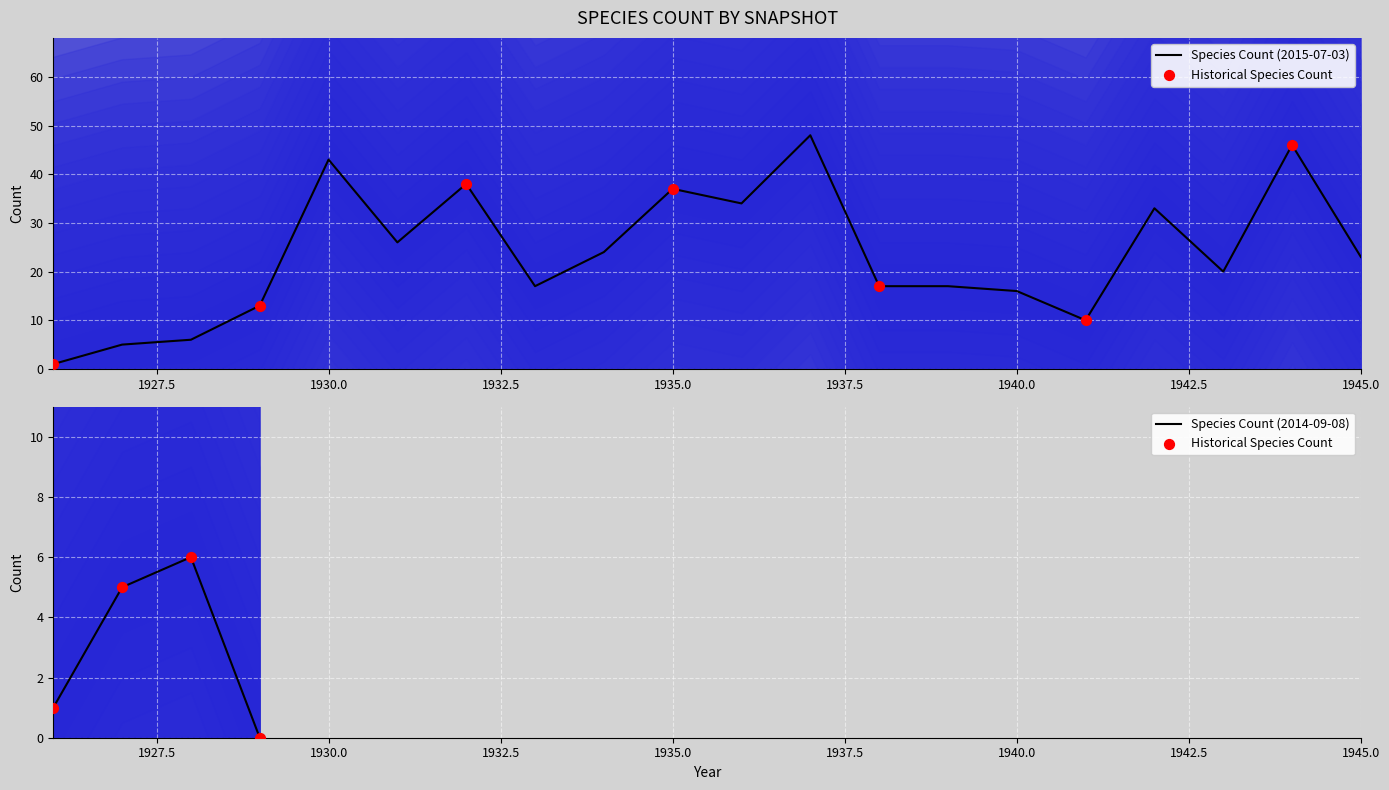

Which has a higher value, 1942 or 1930?

1930